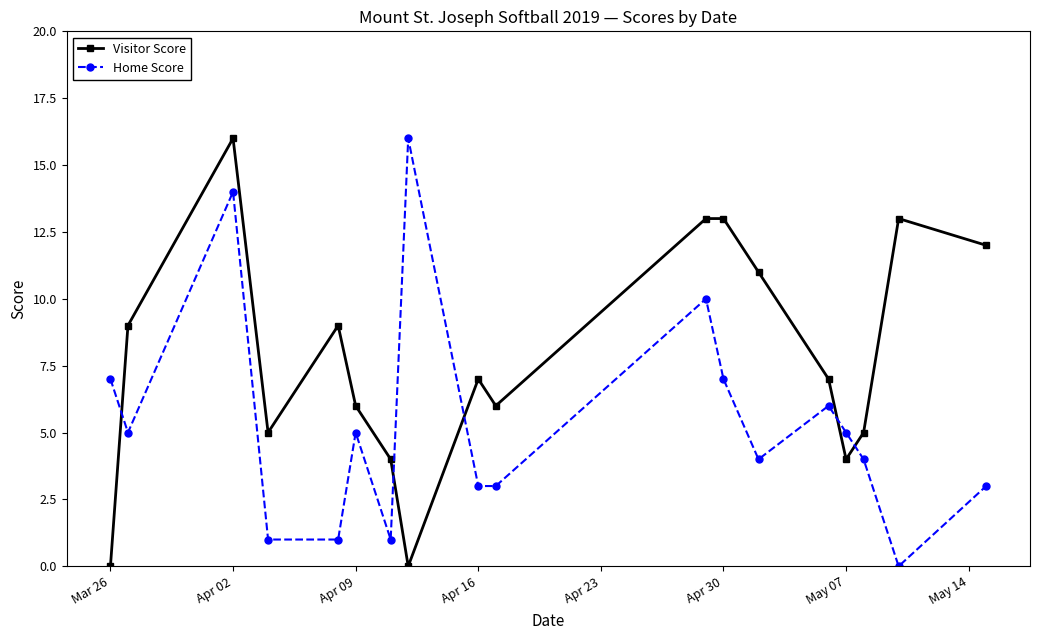

In Home Score, how many points are higher than both neighbors (excluding endpoints)?

5